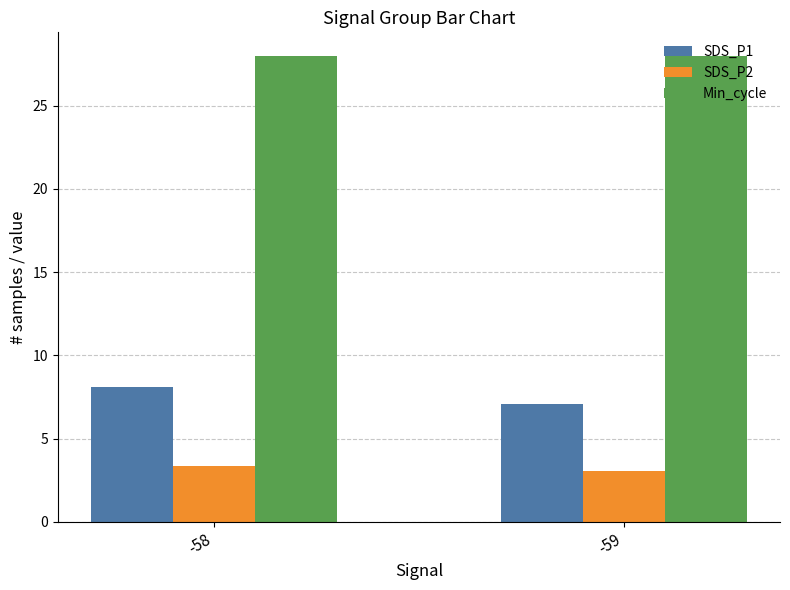

What is the maximum value for SDS_P2?

3.3